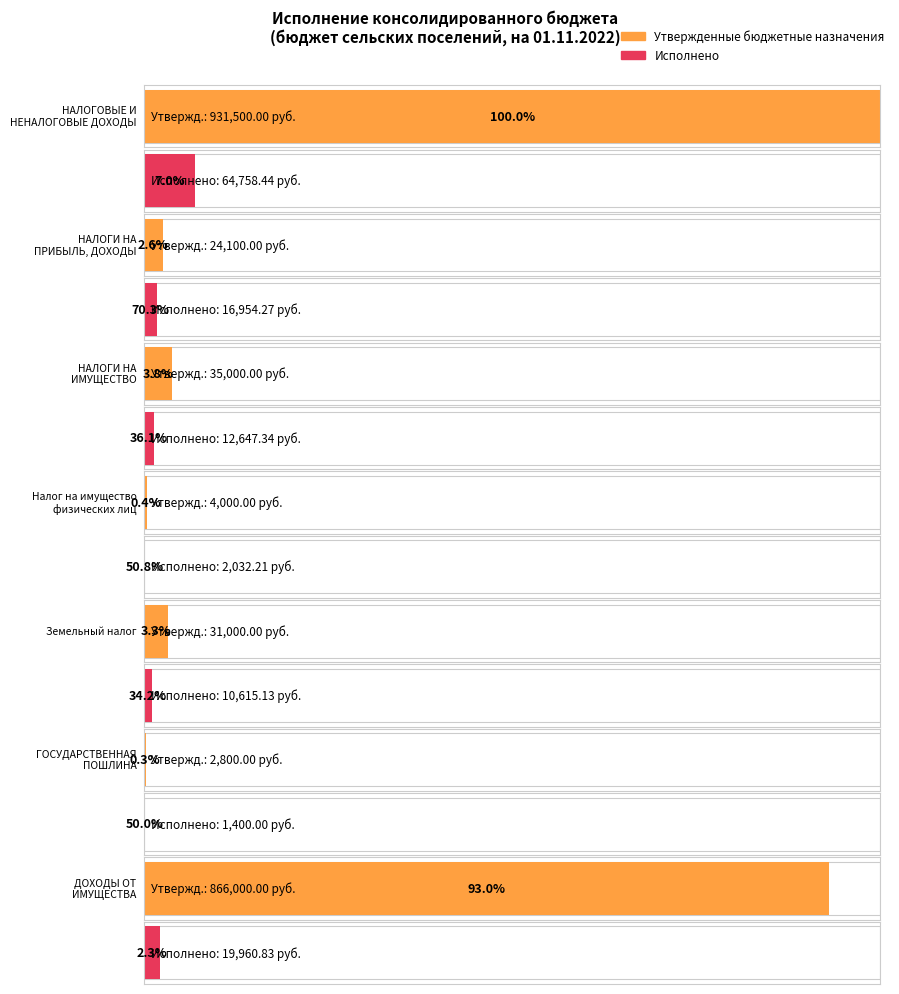

Rank the categories by Исполнено value from highest to lowest.

НАЛОГОВЫЕ И
НЕНАЛОГОВЫЕ ДОХОДЫ, ДОХОДЫ ОТ
ИМУЩЕСТВА, НАЛОГИ НА
ПРИБЫЛЬ, ДОХОДЫ, НАЛОГИ НА
ИМУЩЕСТВО, Земельный налог, Налог на имущество
физических лиц, ГОСУДАРСТВЕННАЯ
ПОШЛИНА